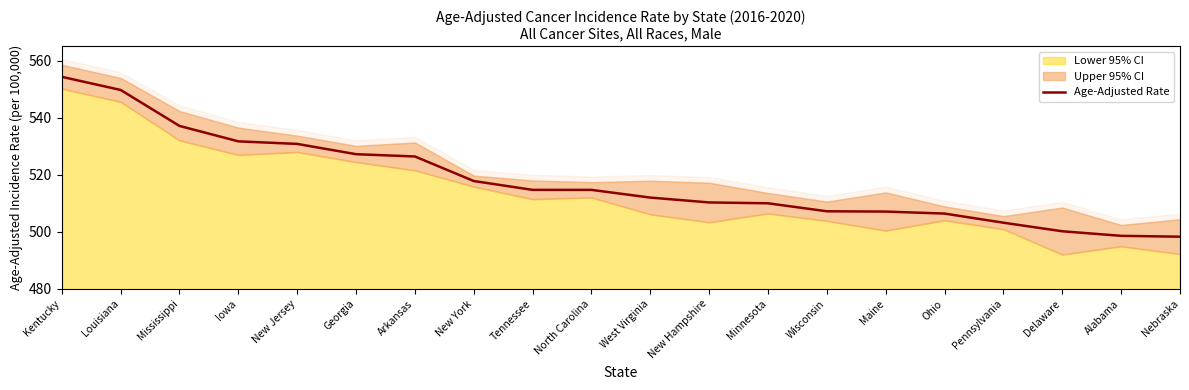

Reading left to right, extract all data points from this chart.

554.3	549.7	537.1	531.7	530.8	527.2	526.4	517.8	514.7	514.7	512.0	510.3	510.0	507.2	507.1	506.4	503.2	500.2	498.6	498.3